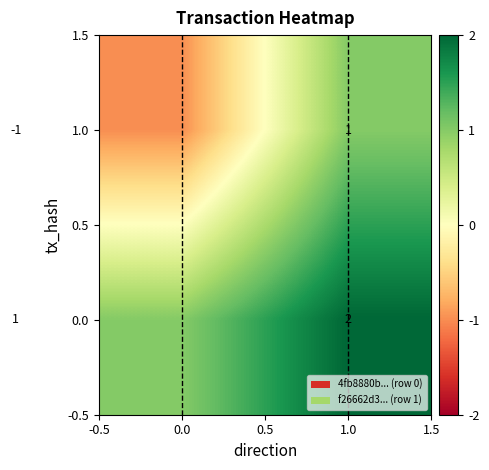

At how many categories does at least one series exceed 1?

1